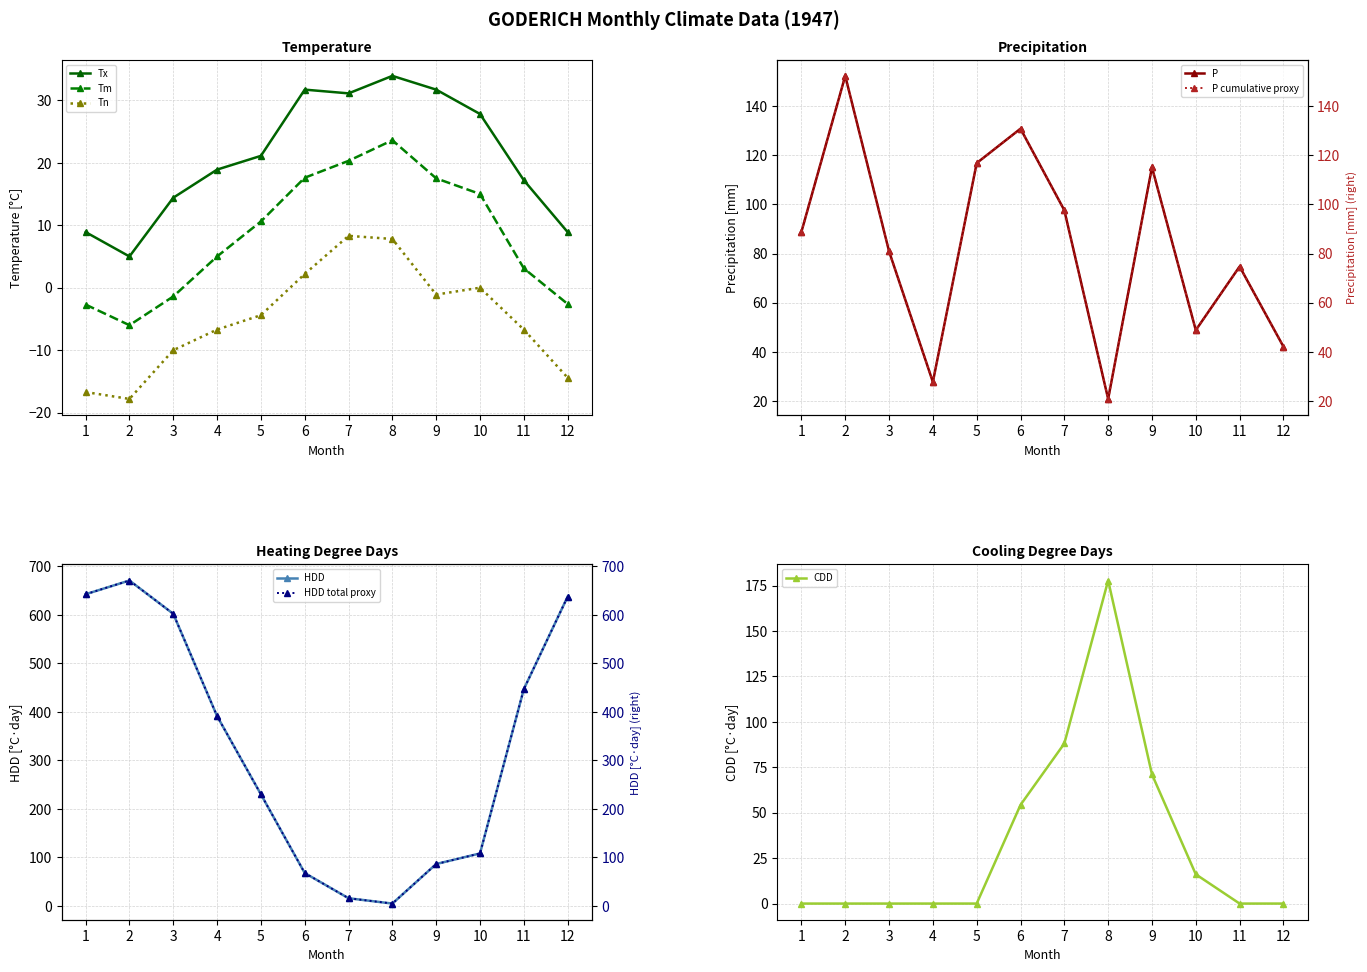

The HDD series shows 107.9 at 10. True or false?

True